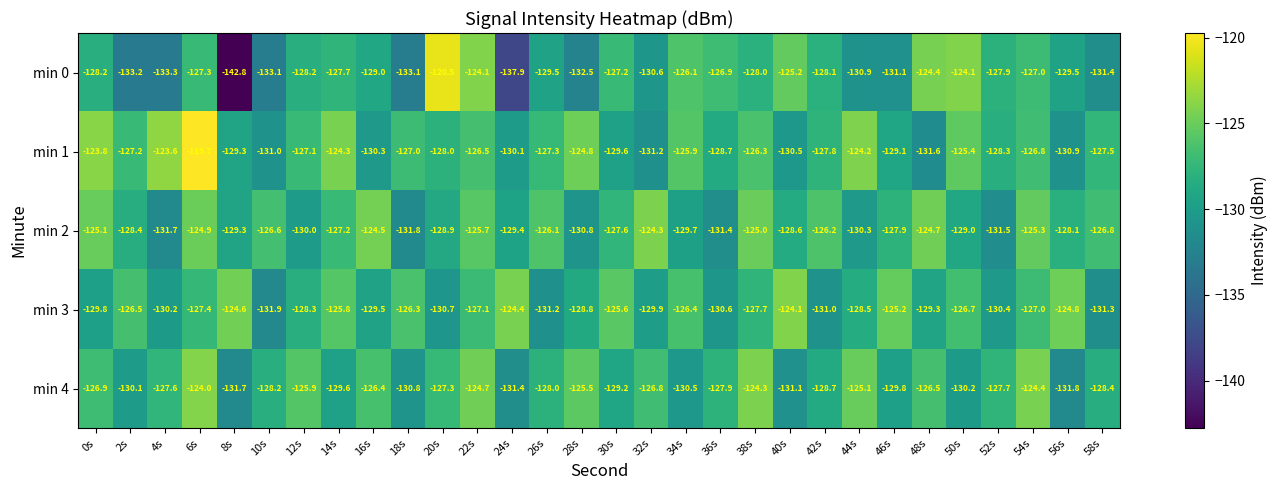

Is the value of min 0 at 32s greater than the value of min 1 at 44s?

No